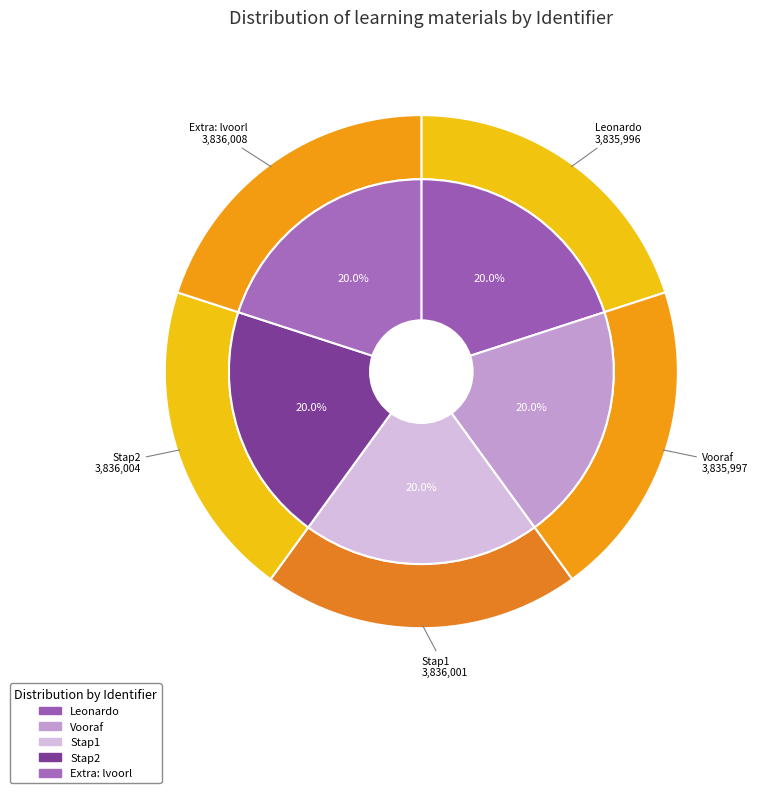

How many slices are in this pie chart?

5